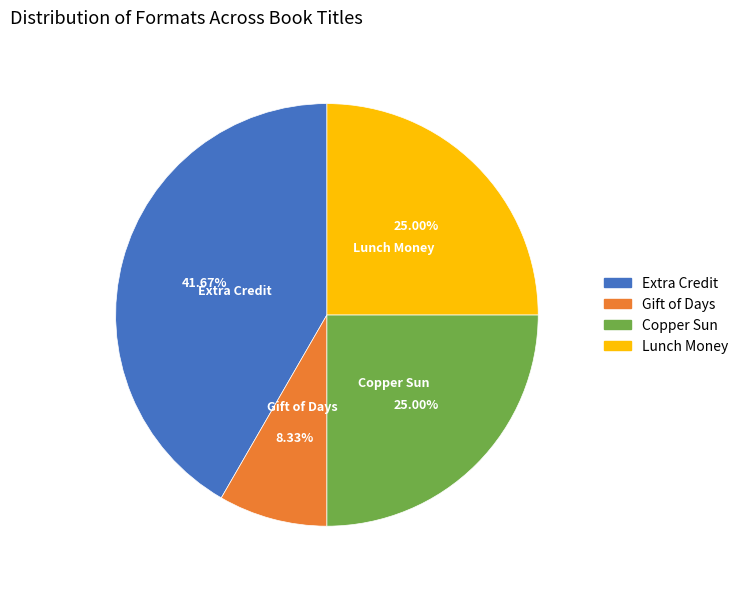

Approximately how many times larger is the value at Lunch Money compared to Copper Sun?

1.0